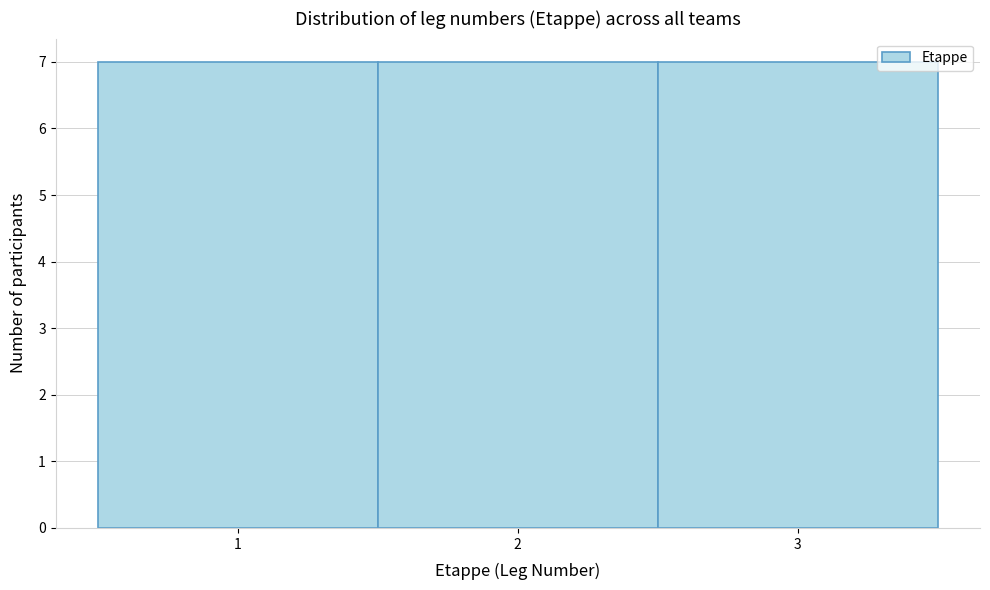

What is the height of the bar covering 1.5 to 2.5 on the x-axis? The values are not printed on the chart, so give them approximately, as read against the axis.

7